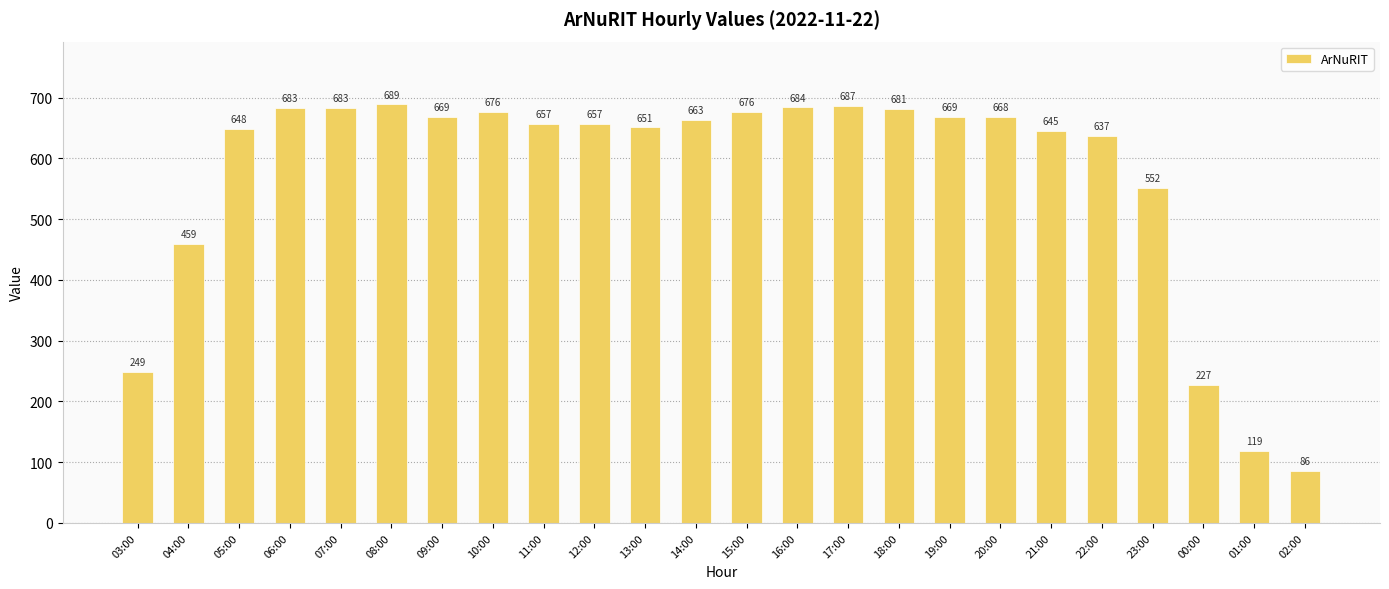

Which has a higher value, 23:00 or 09:00?

09:00